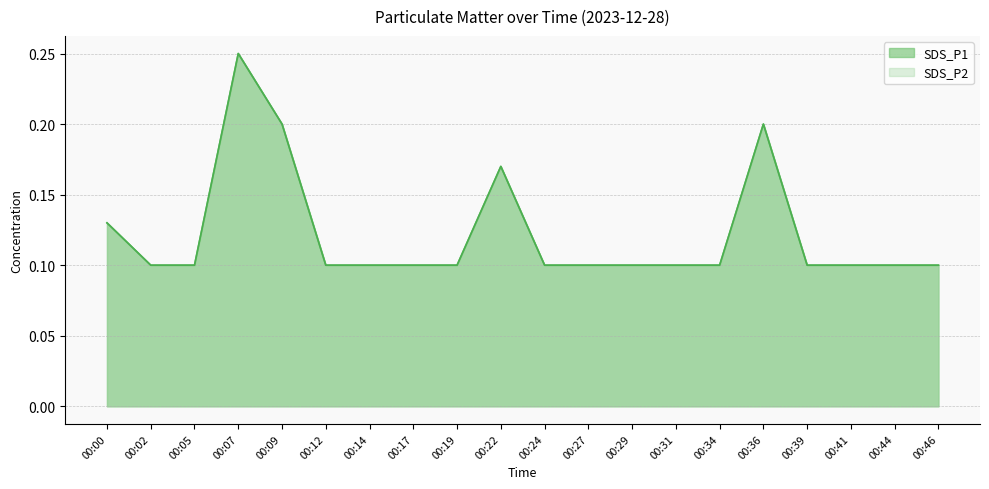

Is the value of SDS_P2 at 00:14 greater than the value of SDS_P1 at 00:41?

No